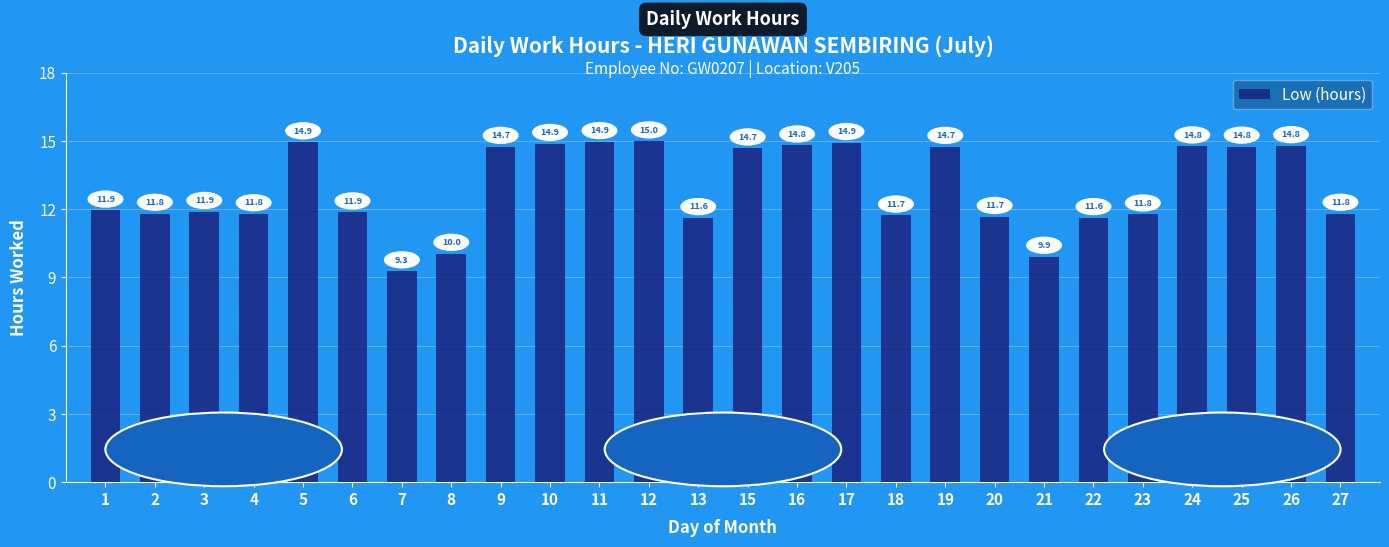

How many values are between 11 and 14?

11